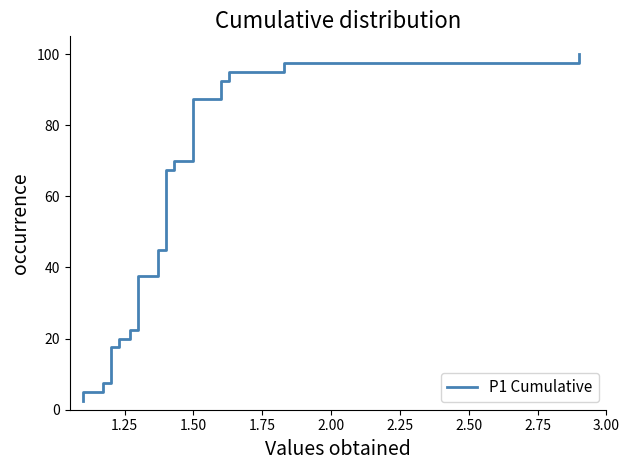

What is the smallest value displayed?

2.5